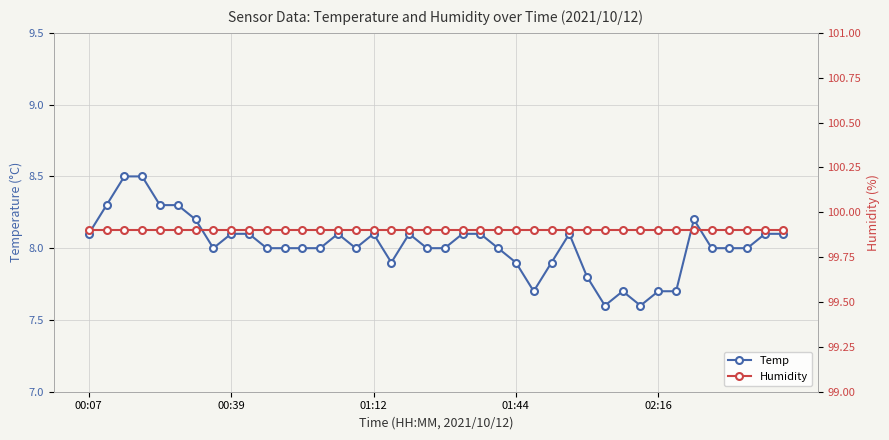

What is the total value across all series at 13?

107.9